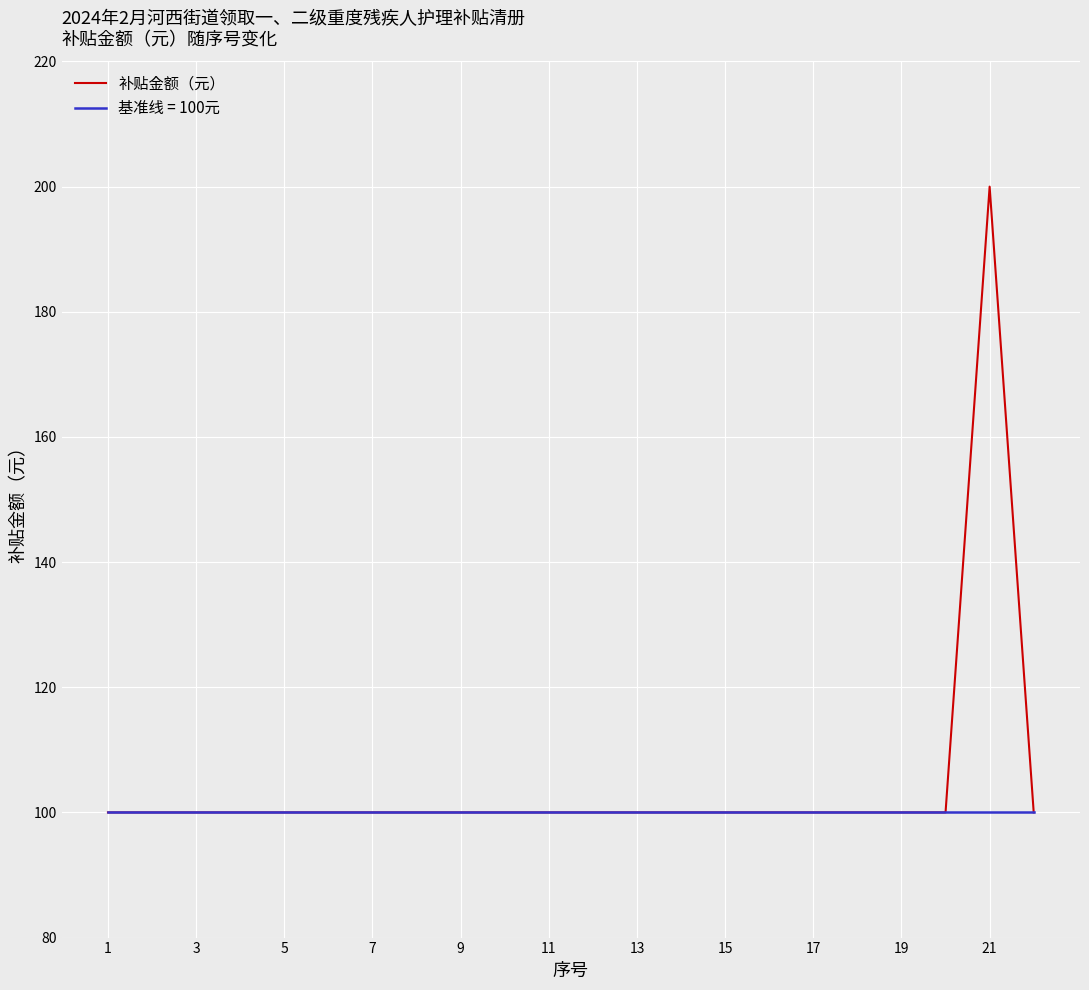

What is the maximum value shown in the chart?

200